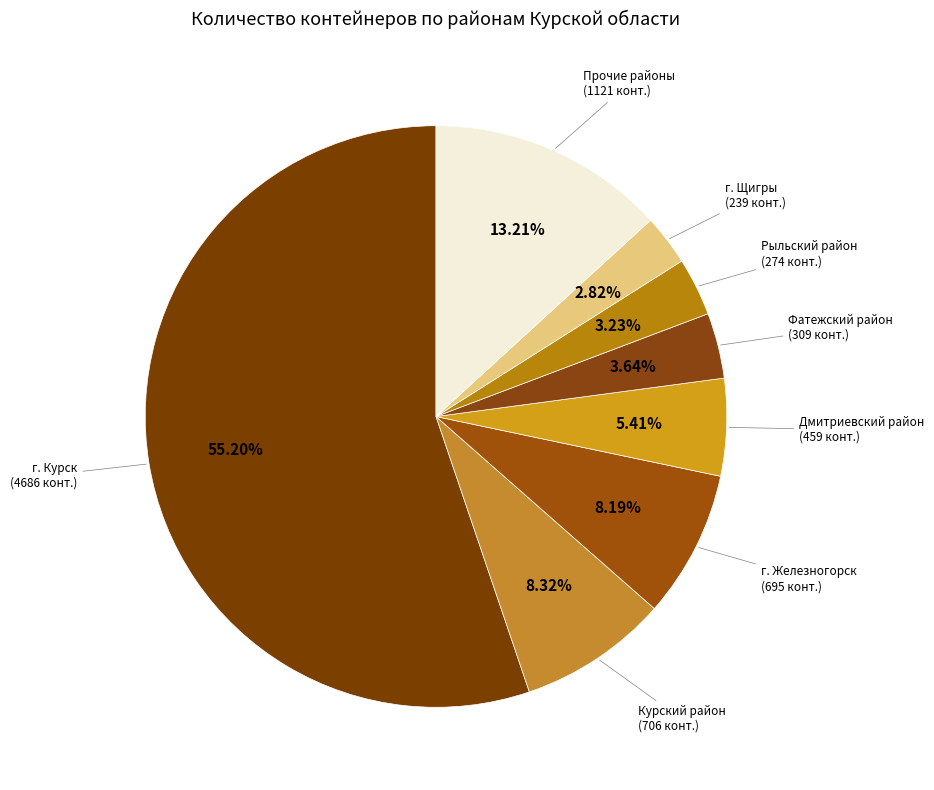

Count the number of slices in the pie.

8